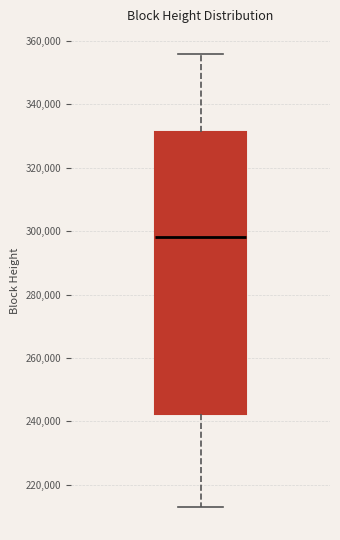

Transcribe this box plot: give where the median line is, the range the box spans, and where the two whiskers end, as read against the y-axis. The values are not printed on the chart, so give them approximately, as read against the axis.

median 298000, box 242000 to 332000, whiskers 212000 to 356000